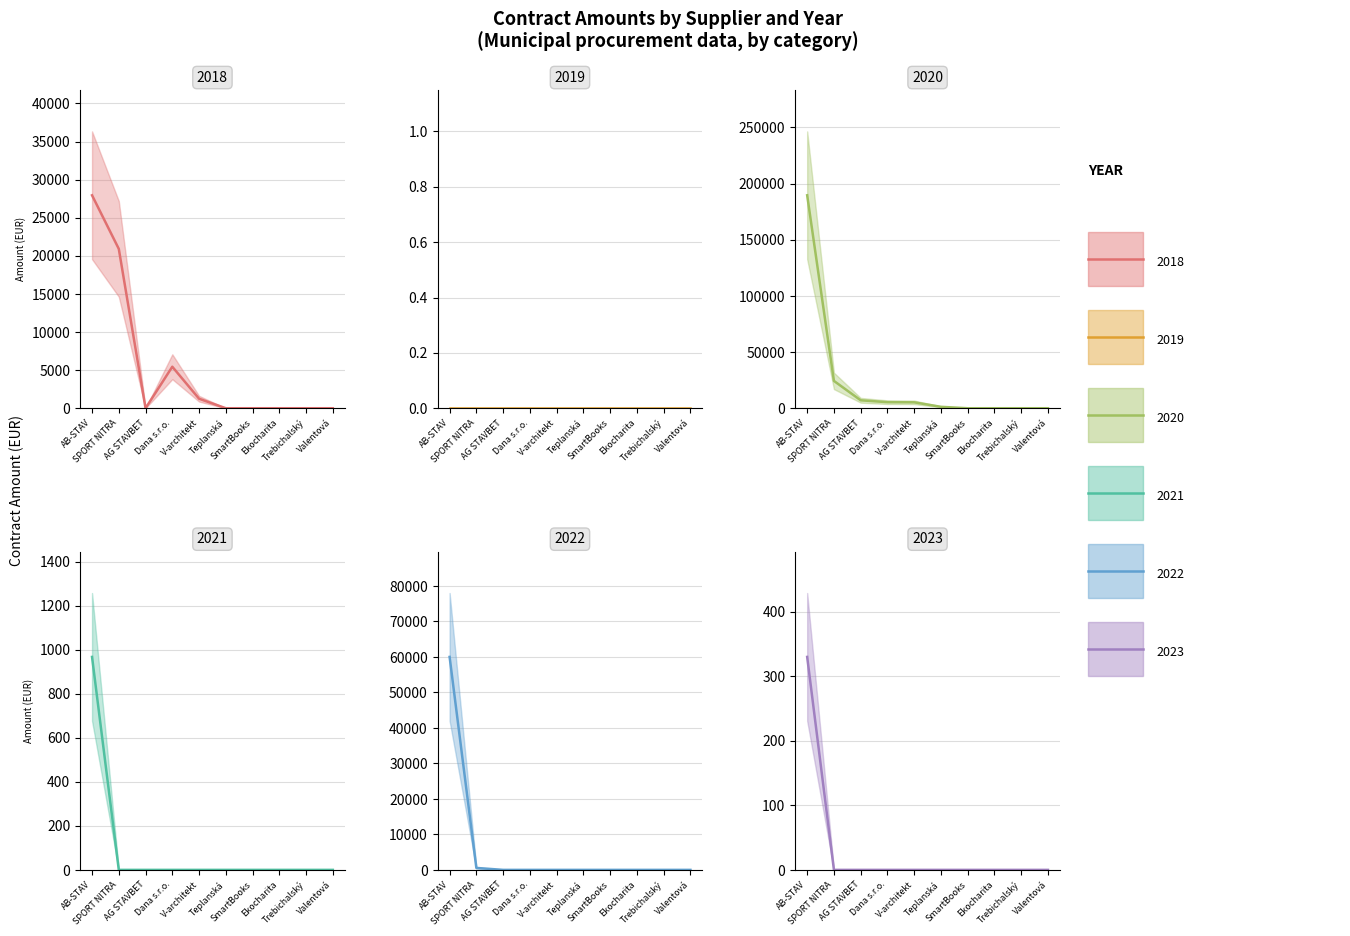

The 2021 series shows 0.0 at SmartBooks. True or false?

True